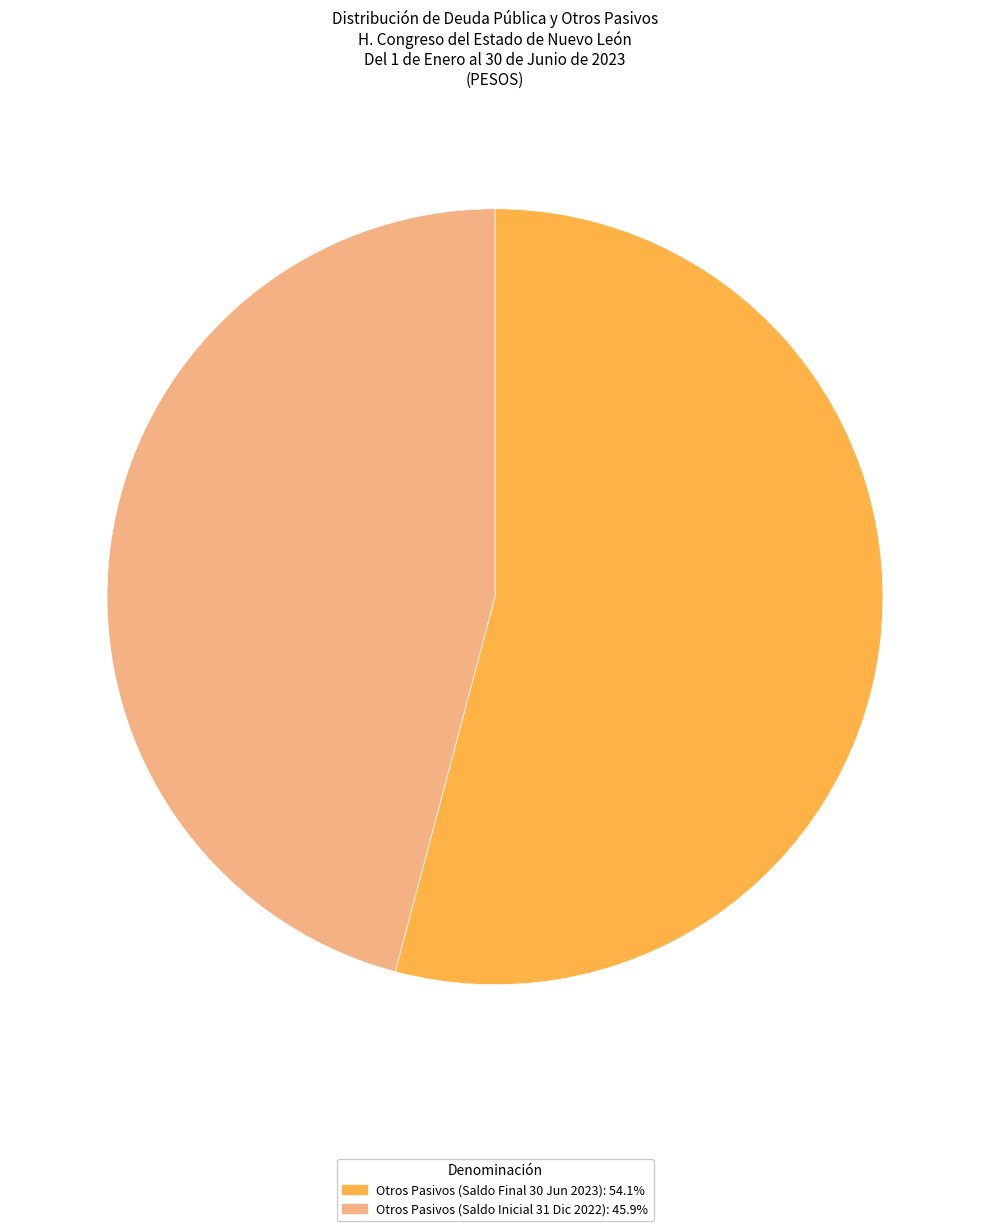

Does any single category account for the majority?

Yes